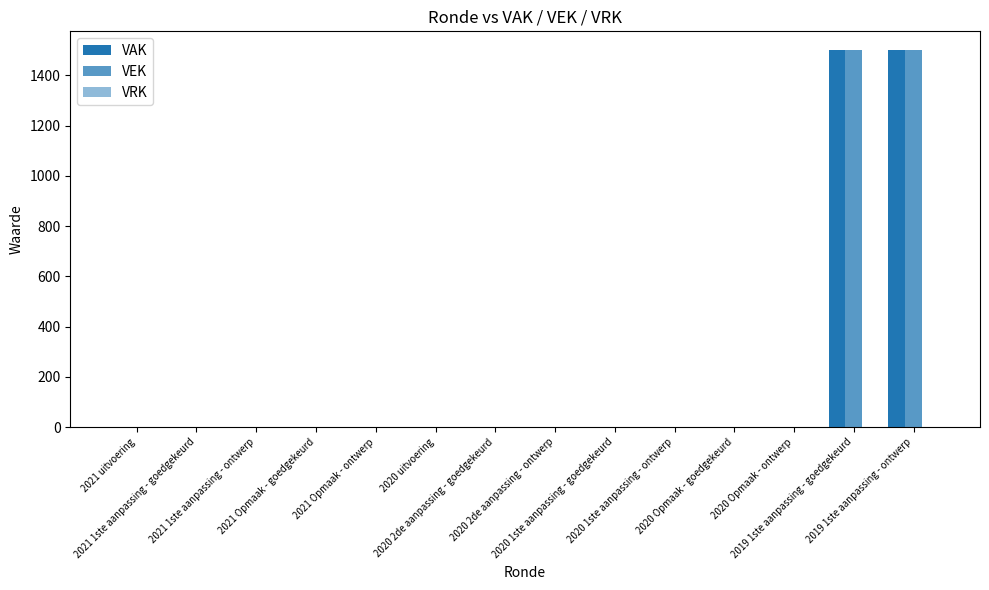

Reading left to right, extract all data points from this chart.

VAK: 2021 uitvoering=0	2021 1ste aanpassing - goedgekeurd=0	2021 1ste aanpassing - ontwerp=0	2021 Opmaak - goedgekeurd=0	2021 Opmaak - ontwerp=0	2020 uitvoering=0	2020 2de aanpassing - goedgekeurd=0	2020 2de aanpassing - ontwerp=0	2020 1ste aanpassing - goedgekeurd=0	2020 1ste aanpassing - ontwerp=0	2020 Opmaak - goedgekeurd=0	2020 Opmaak - ontwerp=0	2019 1ste aanpassing - goedgekeurd=1500	2019 1ste aanpassing - ontwerp=1500
VEK: 2021 uitvoering=0	2021 1ste aanpassing - goedgekeurd=0	2021 1ste aanpassing - ontwerp=0	2021 Opmaak - goedgekeurd=0	2021 Opmaak - ontwerp=0	2020 uitvoering=0	2020 2de aanpassing - goedgekeurd=0	2020 2de aanpassing - ontwerp=0	2020 1ste aanpassing - goedgekeurd=0	2020 1ste aanpassing - ontwerp=0	2020 Opmaak - goedgekeurd=0	2020 Opmaak - ontwerp=0	2019 1ste aanpassing - goedgekeurd=1500	2019 1ste aanpassing - ontwerp=1500
VRK: 2021 uitvoering=0	2021 1ste aanpassing - goedgekeurd=0	2021 1ste aanpassing - ontwerp=0	2021 Opmaak - goedgekeurd=0	2021 Opmaak - ontwerp=0	2020 uitvoering=0	2020 2de aanpassing - goedgekeurd=0	2020 2de aanpassing - ontwerp=0	2020 1ste aanpassing - goedgekeurd=0	2020 1ste aanpassing - ontwerp=0	2020 Opmaak - goedgekeurd=0	2020 Opmaak - ontwerp=0	2019 1ste aanpassing - goedgekeurd=0	2019 1ste aanpassing - ontwerp=0